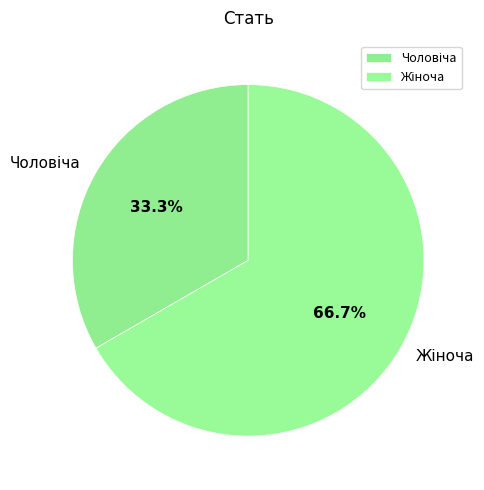

Does any single category account for the majority?

Yes